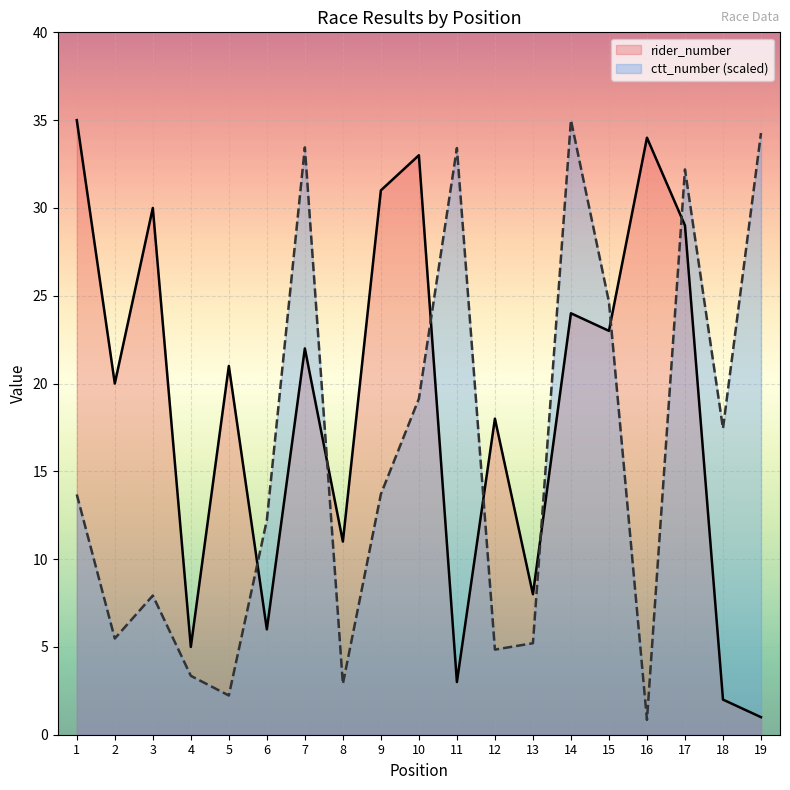

Which series ends up on top after the final intersection of rider_number and ctt_number?

ctt_number